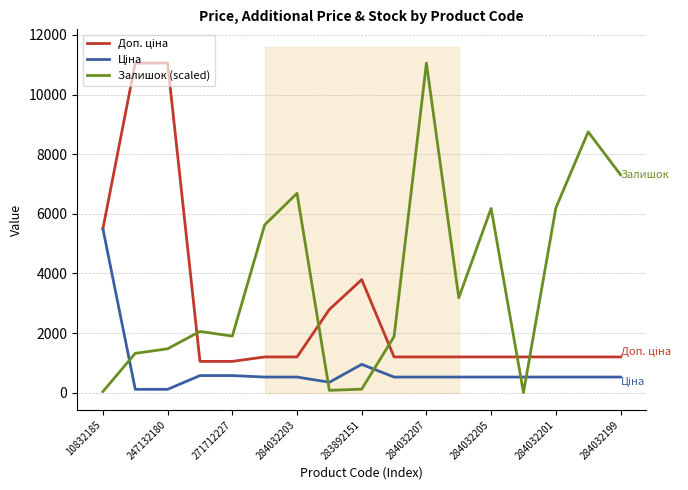

Reading left to right, what are all the values shown in this chart?

Доп. ціна: 5497.3	11055.0	11055.0	1048.0	1048.0	1197.0	1197.0	2789.2	3790.3	1197.0	1197.0	1197.0	1197.0	1197.0	1197.0	1197.0	1197.0
Ціна: 5497.3	110.5	110.5	571.6	571.6	522.2	522.2	348.6	947.6	522.2	522.2	522.2	522.2	522.2	522.2	522.2	522.2
Залишок (scaled): 35.5	1317.9	1469.9	2052.9	1895.7	5626.3	6685.7	76.0	116.6	1880.5	11055.0	3183.2	6178.8	0.0	6194.0	8748.7	7309.2